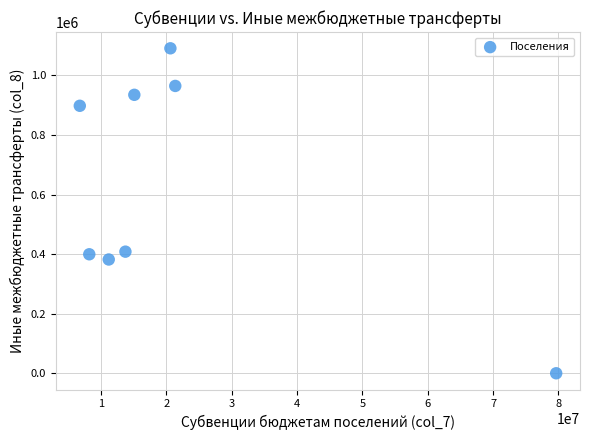

What is the range of Y values (max minus min)?

1090711.6